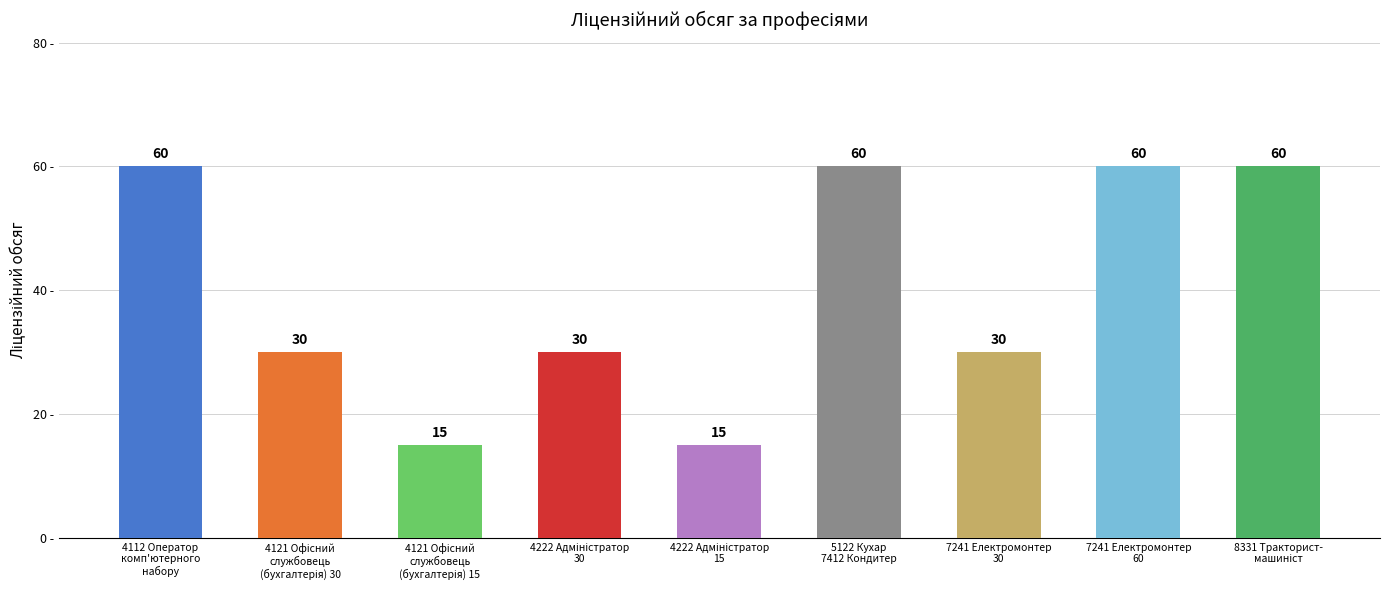

Reading left to right, extract all data points from this chart.

60	30	15	30	15	60	30	60	60